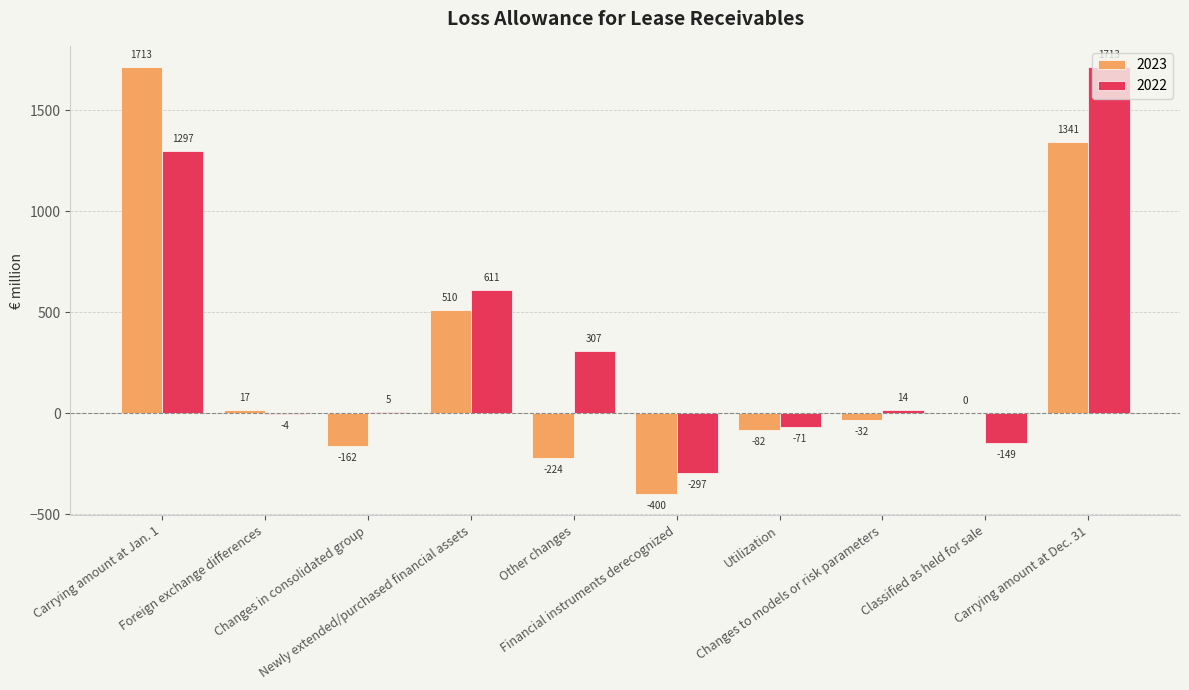

How many values in 2022 are above zero?

6